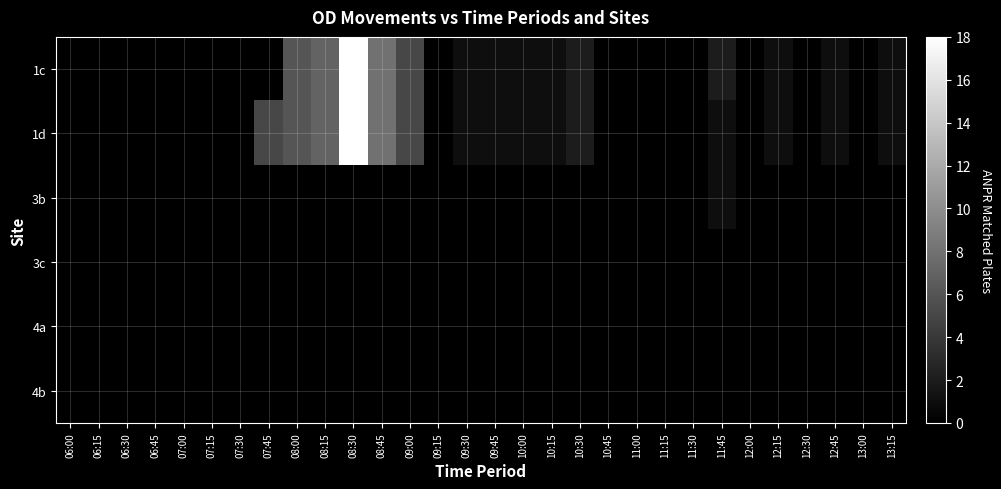

Reading left to right, extract all data points from this chart.

1c: 06:00=0	06:15=0	06:30=0	06:45=0	07:00=0	07:15=0	07:30=0	07:45=0	08:00=6	08:15=7	08:30=18	08:45=8	09:00=5	09:15=0	09:30=1	09:45=1	10:00=1	10:15=1	10:30=2	10:45=0	11:00=0	11:15=0	11:30=0	11:45=2	12:00=0	12:15=1	12:30=0	12:45=1	13:00=0	13:15=1
1d: 06:00=0	06:15=0	06:30=0	06:45=0	07:00=0	07:15=0	07:30=0	07:45=5	08:00=6	08:15=7	08:30=18	08:45=8	09:00=5	09:15=0	09:30=1	09:45=1	10:00=1	10:15=1	10:30=2	10:45=0	11:00=0	11:15=0	11:30=0	11:45=1	12:00=0	12:15=1	12:30=0	12:45=1	13:00=0	13:15=1
3b: 06:00=0	06:15=0	06:30=0	06:45=0	07:00=0	07:15=0	07:30=0	07:45=0	08:00=0	08:15=0	08:30=0	08:45=0	09:00=0	09:15=0	09:30=0	09:45=0	10:00=0	10:15=0	10:30=0	10:45=0	11:00=0	11:15=0	11:30=0	11:45=1	12:00=0	12:15=0	12:30=0	12:45=0	13:00=0	13:15=0
3c: 06:00=0	06:15=0	06:30=0	06:45=0	07:00=0	07:15=0	07:30=0	07:45=0	08:00=0	08:15=0	08:30=0	08:45=0	09:00=0	09:15=0	09:30=0	09:45=0	10:00=0	10:15=0	10:30=0	10:45=0	11:00=0	11:15=0	11:30=0	11:45=0	12:00=0	12:15=0	12:30=0	12:45=0	13:00=0	13:15=0
4a: 06:00=0	06:15=0	06:30=0	06:45=0	07:00=0	07:15=0	07:30=0	07:45=0	08:00=0	08:15=0	08:30=0	08:45=0	09:00=0	09:15=0	09:30=0	09:45=0	10:00=0	10:15=0	10:30=0	10:45=0	11:00=0	11:15=0	11:30=0	11:45=0	12:00=0	12:15=0	12:30=0	12:45=0	13:00=0	13:15=0
4b: 06:00=0	06:15=0	06:30=0	06:45=0	07:00=0	07:15=0	07:30=0	07:45=0	08:00=0	08:15=0	08:30=0	08:45=0	09:00=0	09:15=0	09:30=0	09:45=0	10:00=0	10:15=0	10:30=0	10:45=0	11:00=0	11:15=0	11:30=0	11:45=0	12:00=0	12:15=0	12:30=0	12:45=0	13:00=0	13:15=0